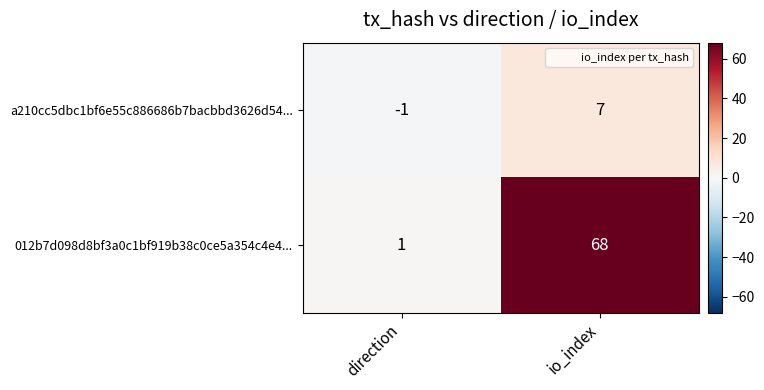

The value of a210cc5dbc1bf6e55c886686b7bacbbd3626d54... at direction is -1. True or false?

True